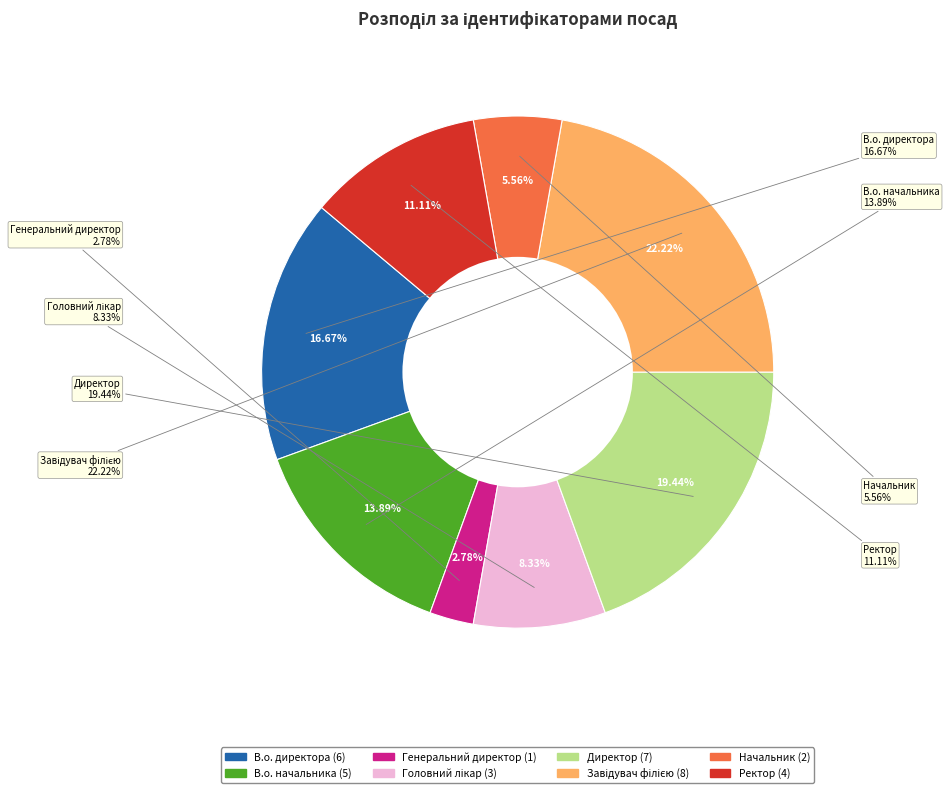

Does any single category account for the majority?

No